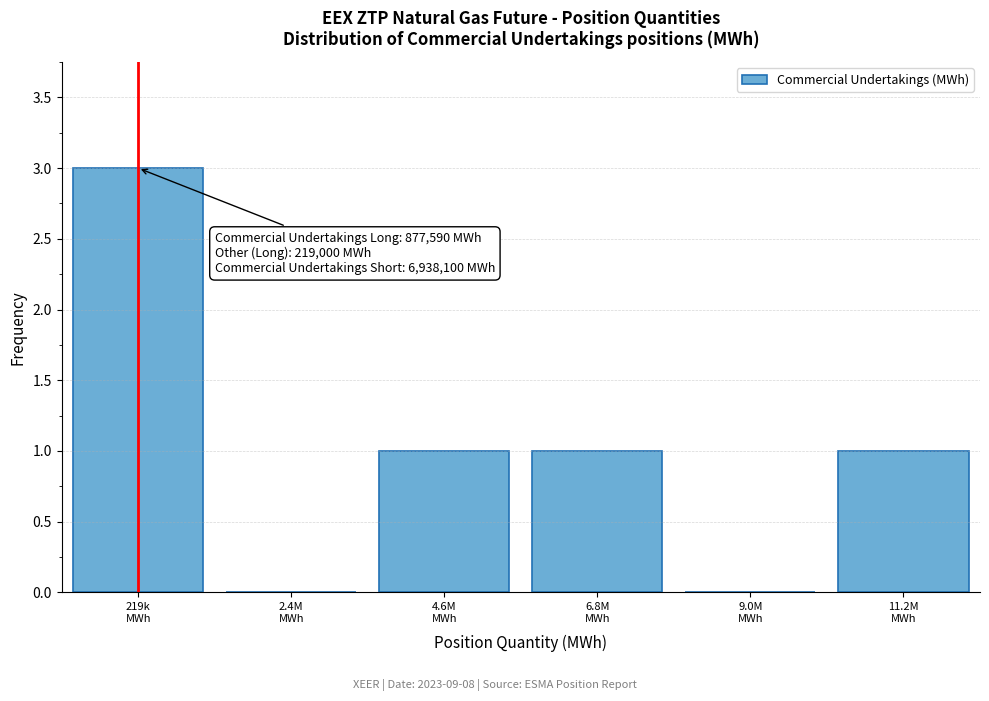

What is the sum of all values?

6